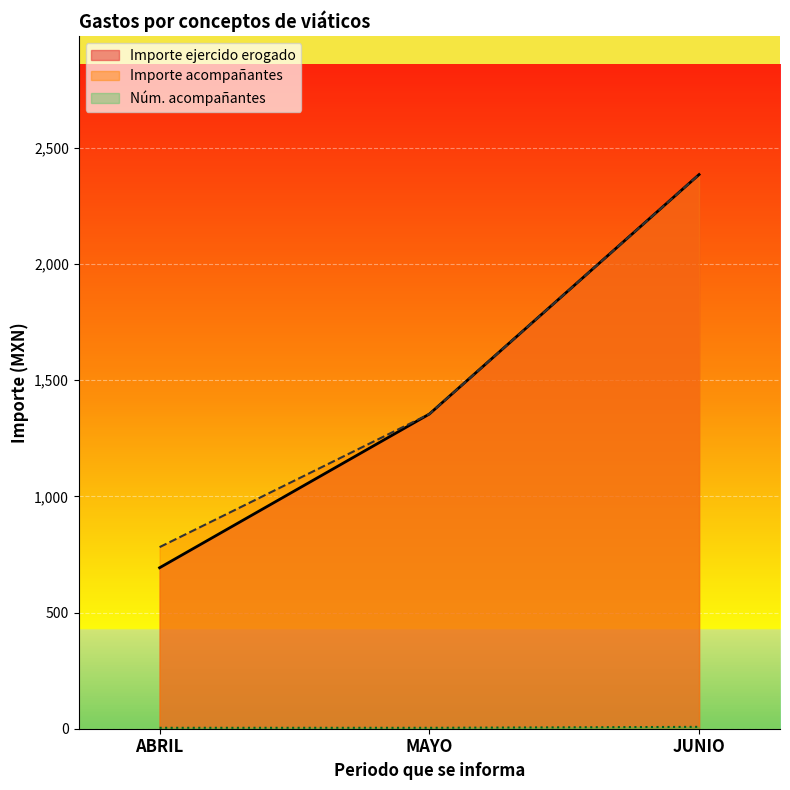

What is the highest value of the Numero de acompañantes series?

4.0